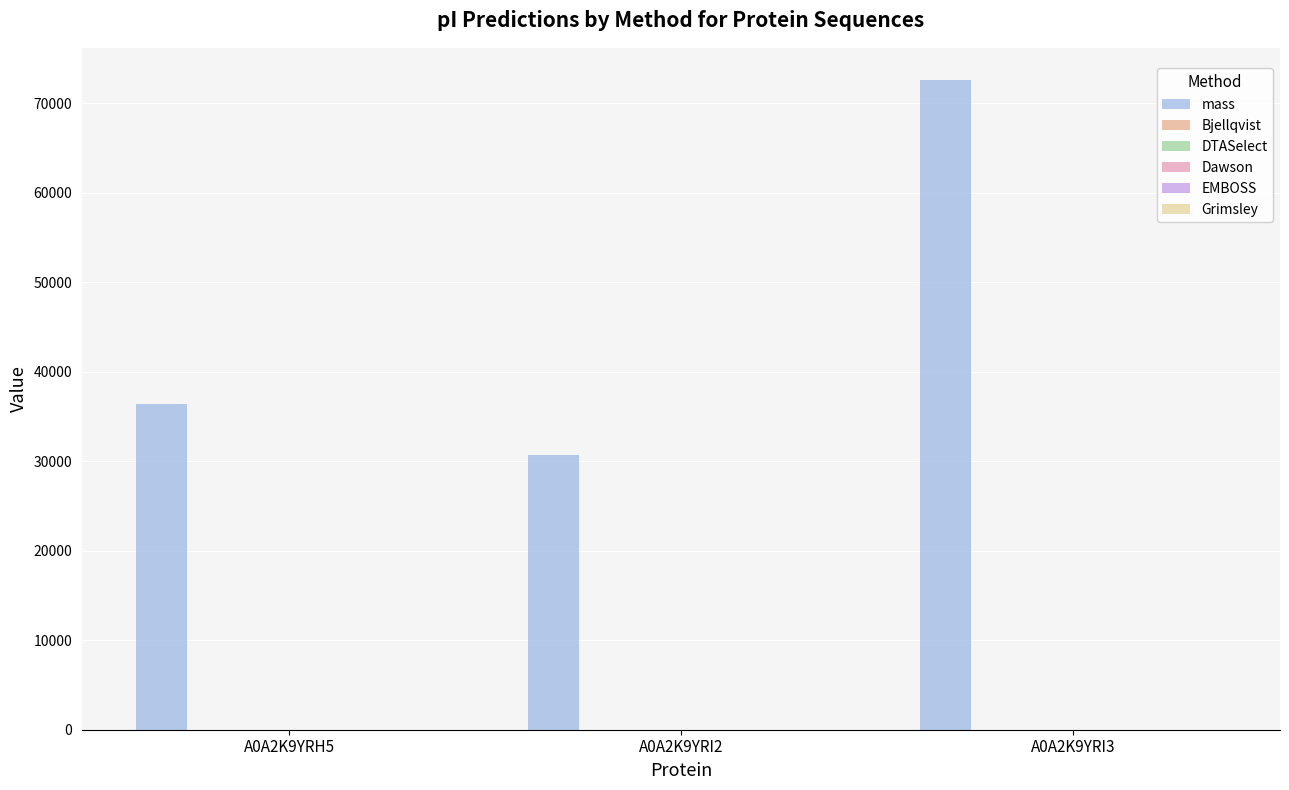

Which category has the highest value in the Bjellqvist series?

A0A2K9YRI2